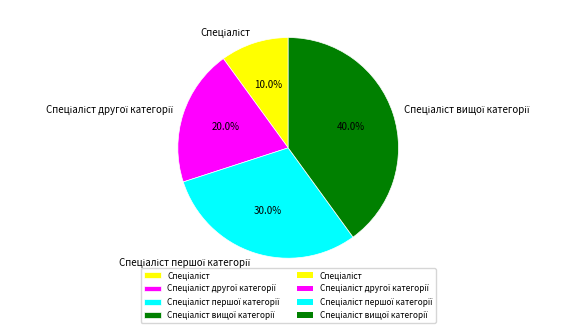

Is there a majority slice in this chart?

No